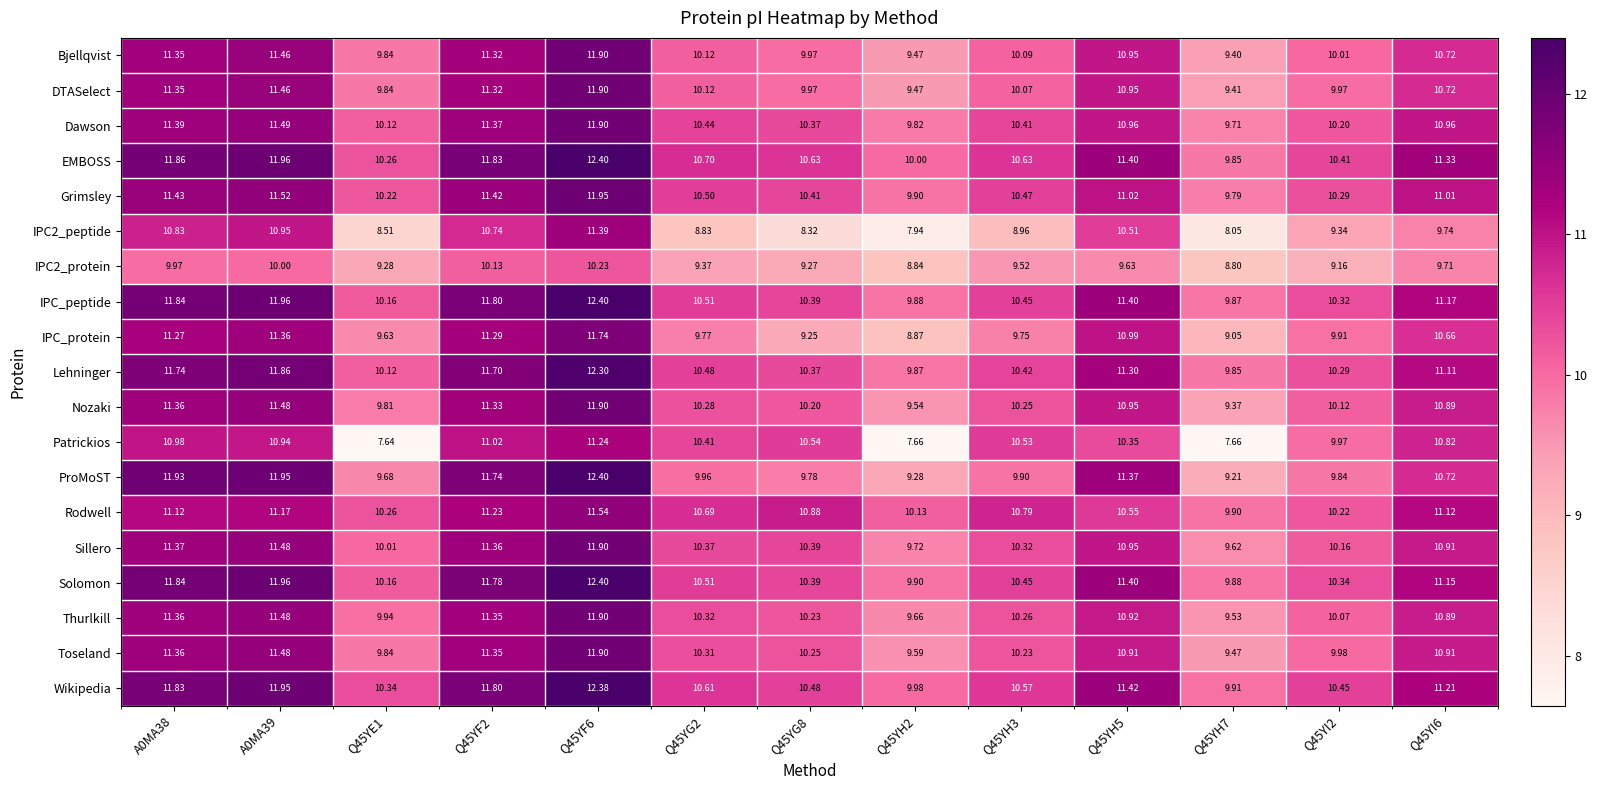

Which series has the widest spread of values?

Patrickios